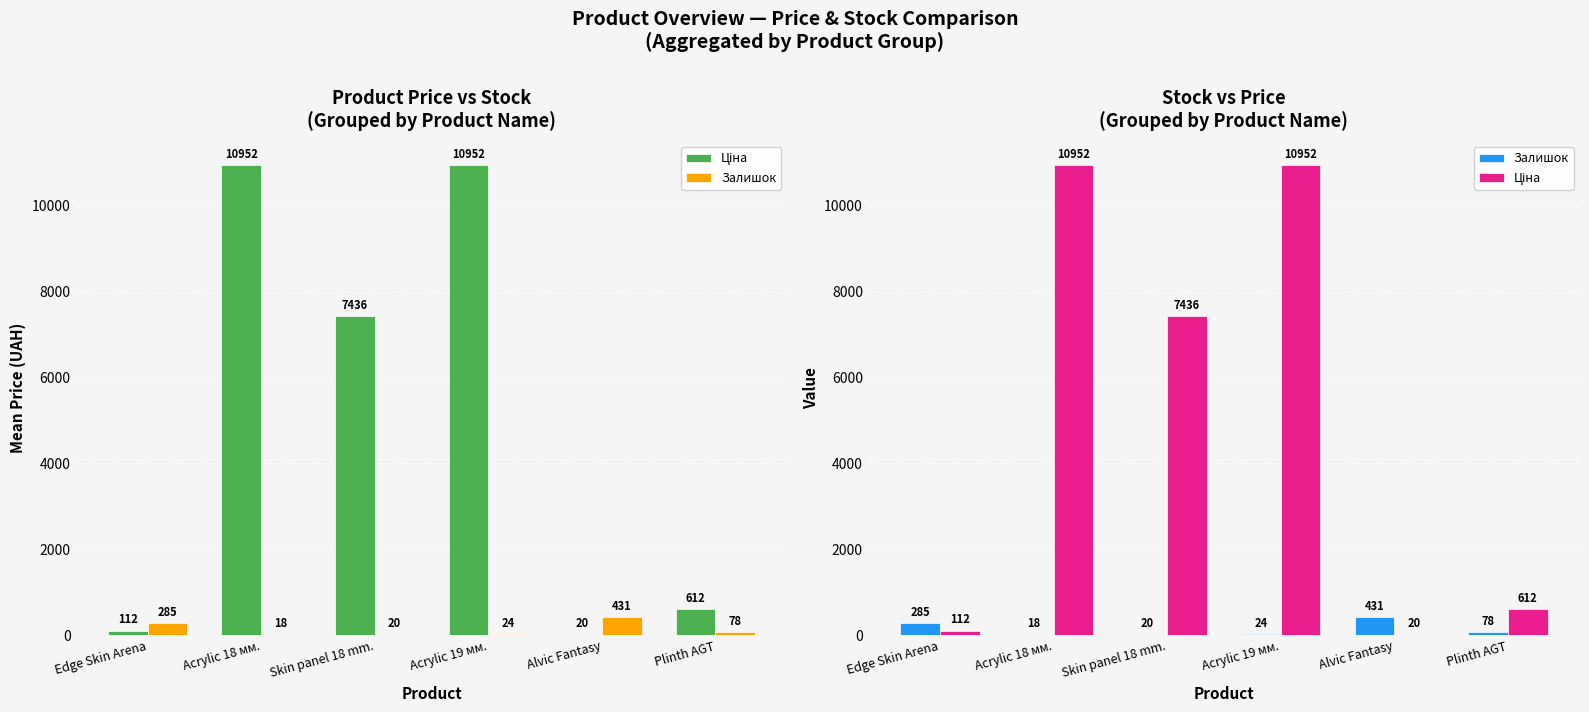

At which label does Залишок first exceed 78?

Edge Skin Arena